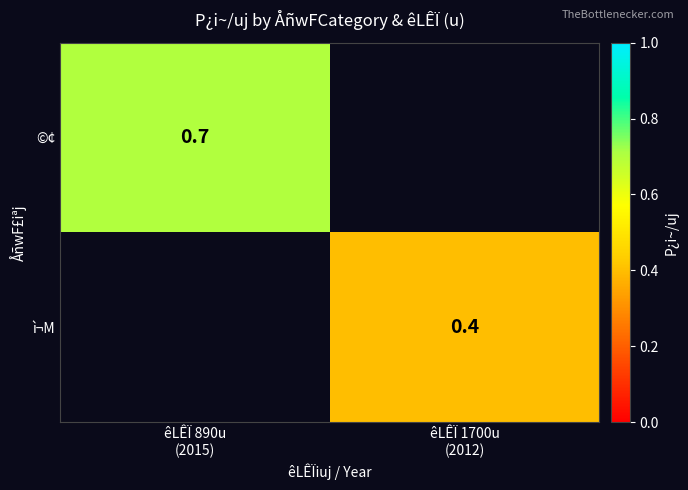

Rank the categories by ©¢ value from highest to lowest.

êLÊÏ 890u (2015), êLÊÏ 1700u (2012)